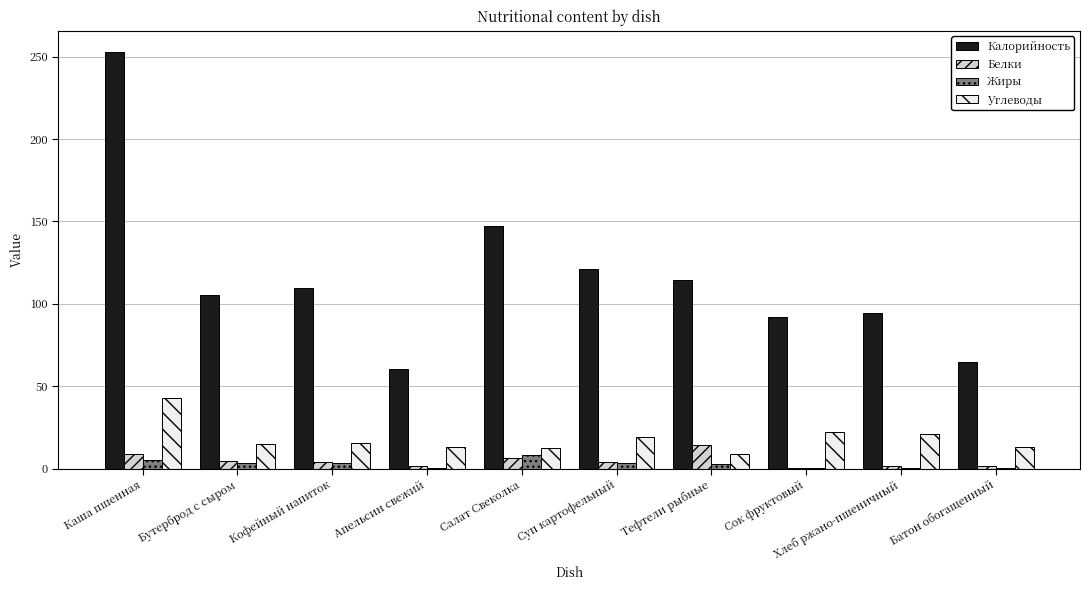

What is the sum of all Калорийность values?

1161.5